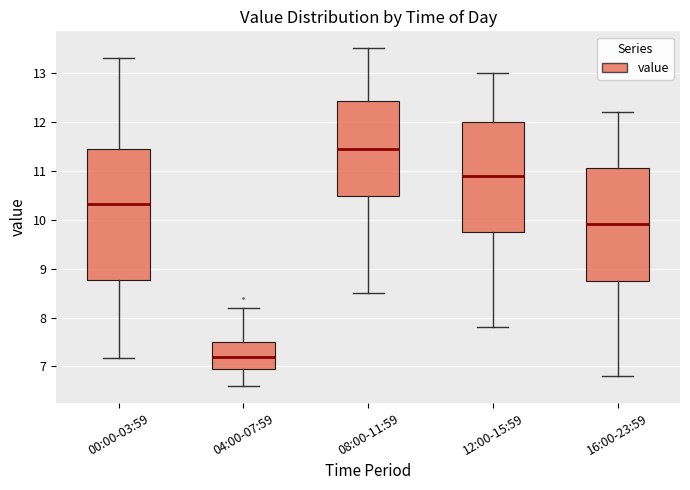

Reading left to right, transcribe this box plot: for each box, give where its median line is, the range the box spans, and where its two whiskers end, as read against the y-axis. The values are not printed on the chart, so give them approximately, as read against the axis.

00:00-03:59: median 10.3, box 8.8 to 11.4, whiskers 7.2 to 13.3
04:00-07:59: median 7.2, box 7.0 to 7.5, whiskers 6.6 to 8.2
08:00-11:59: median 11.5, box 10.5 to 12.4, whiskers 8.5 to 13.5
12:00-15:59: median 10.9, box 9.8 to 12.0, whiskers 7.8 to 13.0
16:00-23:59: median 9.9, box 8.8 to 11.1, whiskers 6.8 to 12.2